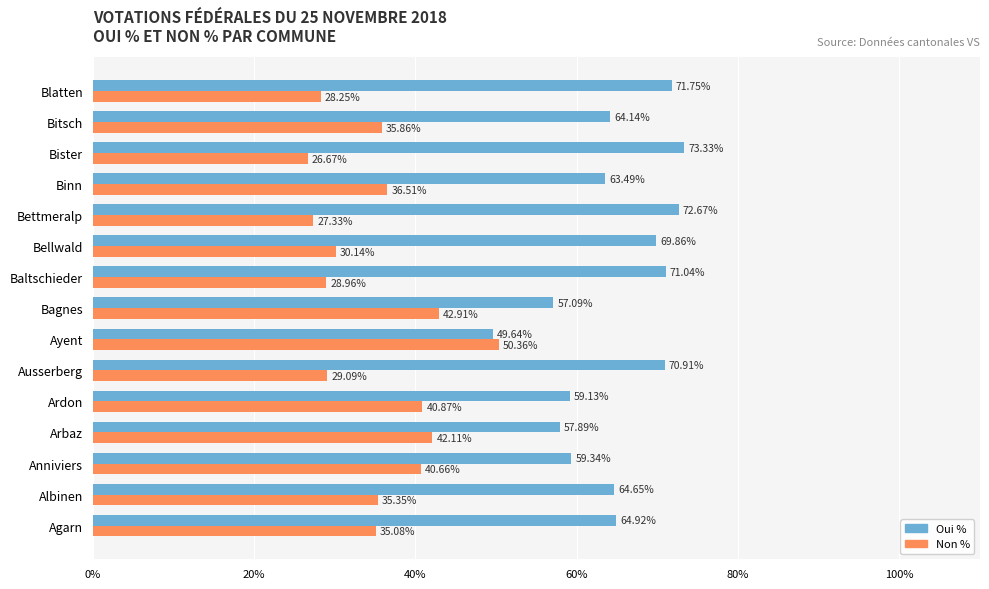

Is the value of Oui % at Agarn greater than the value of Non % at Bettmeralp?

Yes